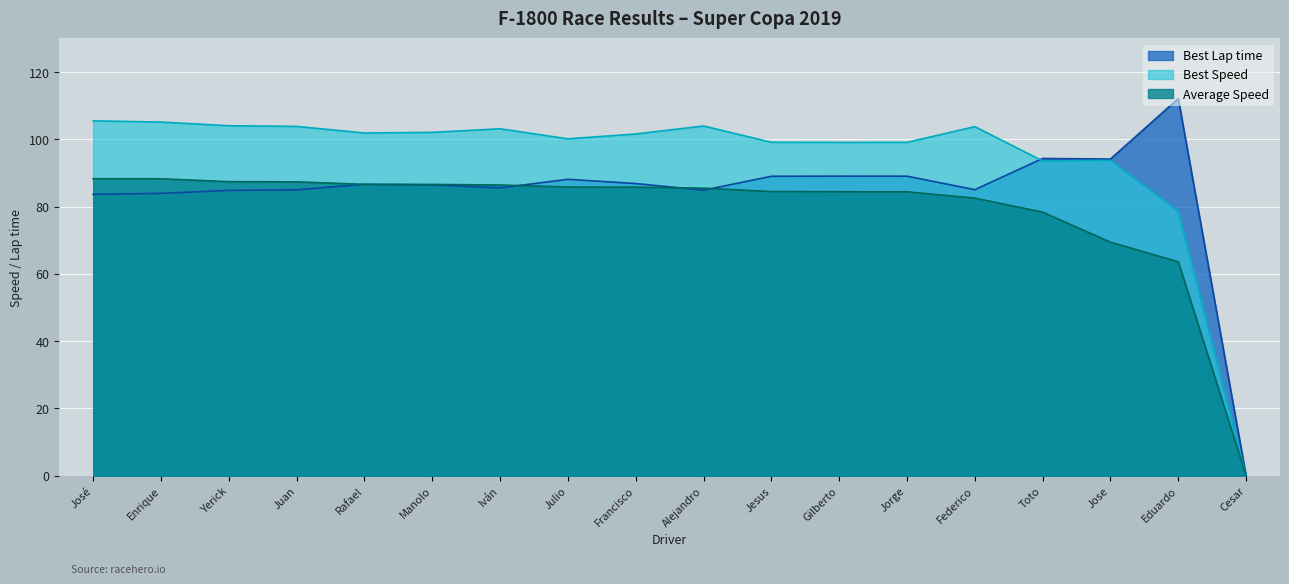

At how many categories does at least one series exceed 25?

17